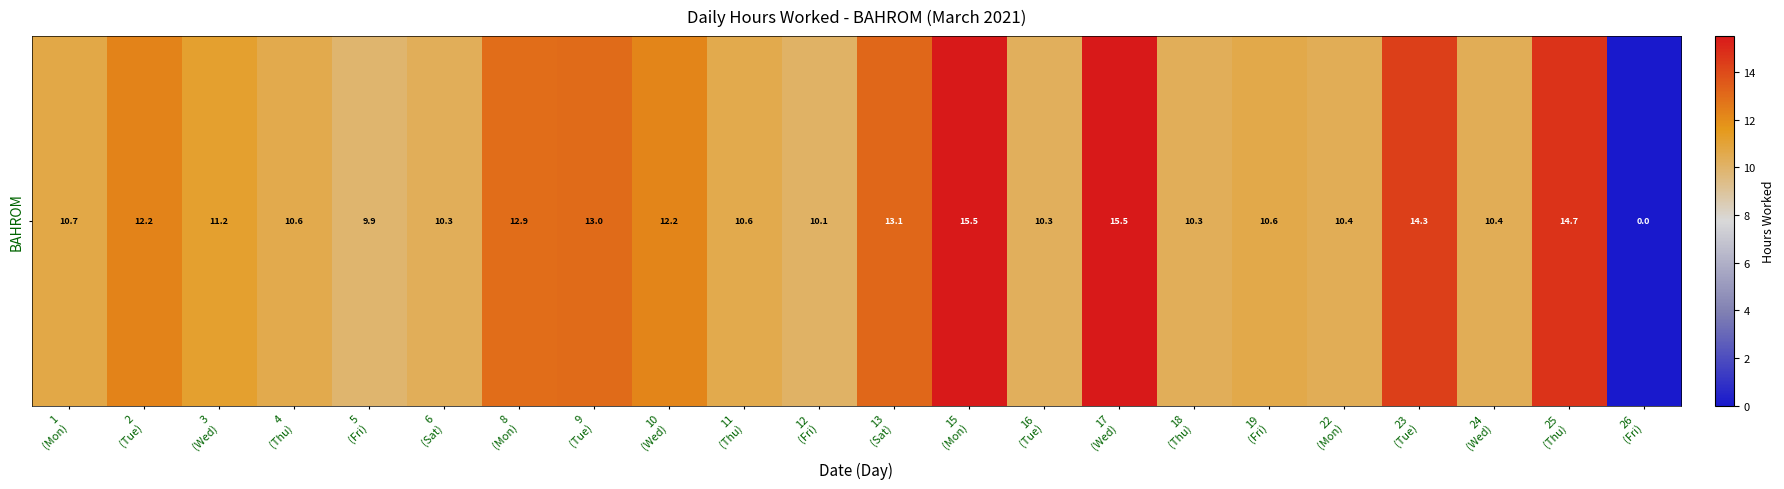

Reading left to right, transcribe all the data shown in this chart.

1
(Mon)=10.7	2
(Tue)=12.2	3
(Wed)=11.2	4
(Thu)=10.6	5
(Fri)=9.9	6
(Sat)=10.3	8
(Mon)=12.9	9
(Tue)=13.0	10
(Wed)=12.2	11
(Thu)=10.6	12
(Fri)=10.1	13
(Sat)=13.1	15
(Mon)=15.5	16
(Tue)=10.3	17
(Wed)=15.5	18
(Thu)=10.3	19
(Fri)=10.6	22
(Mon)=10.4	23
(Tue)=14.3	24
(Wed)=10.4	25
(Thu)=14.7	26
(Fri)=0.0